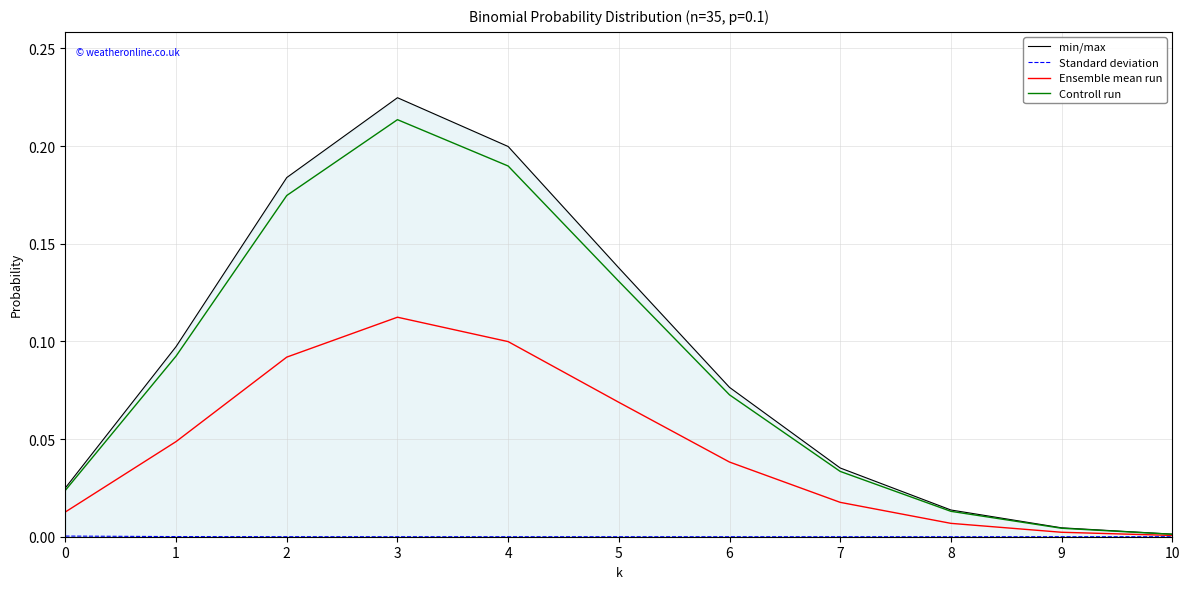

True or false: Standard deviation has a value of 0.0 at 4.

True